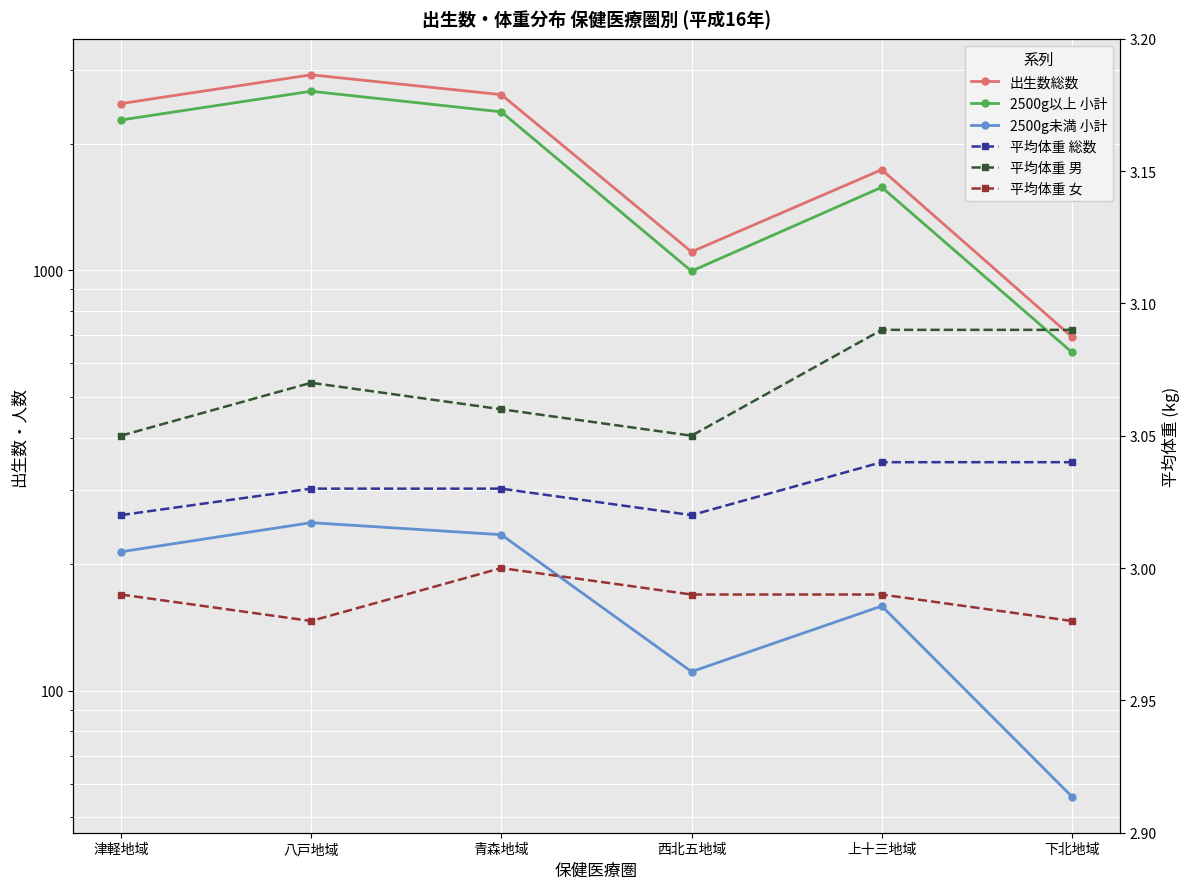

At which label is 平均体重 男 closest to 3?

津軽地域